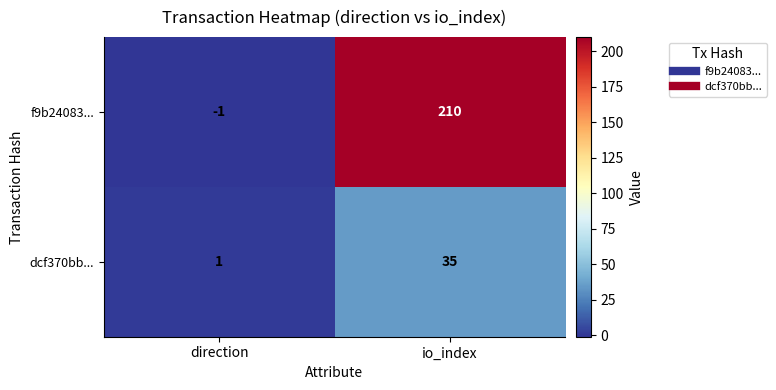

Is it true that dcf370bb... equals 1 at direction?

True